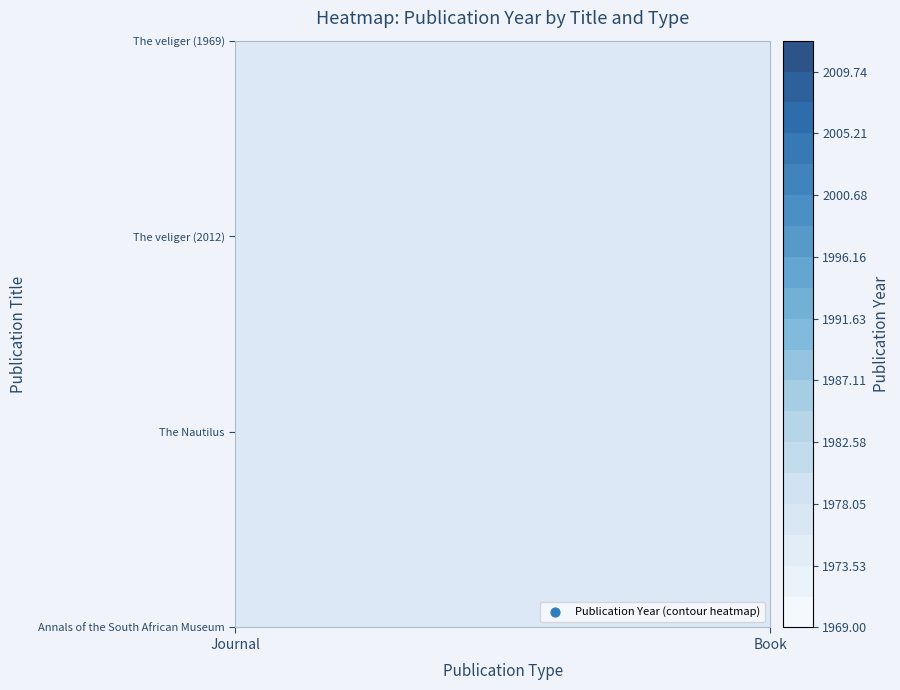

What is the difference between the maximum and minimum values in the Journal series?

43